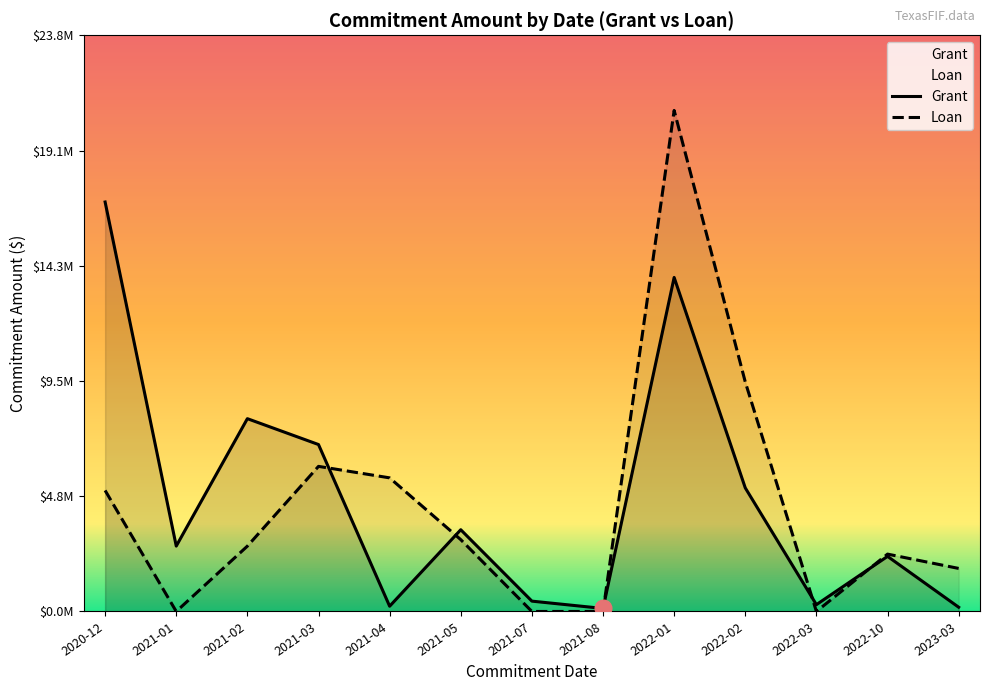

What is the difference between the maximum and minimum values in the Loan series?

20718000